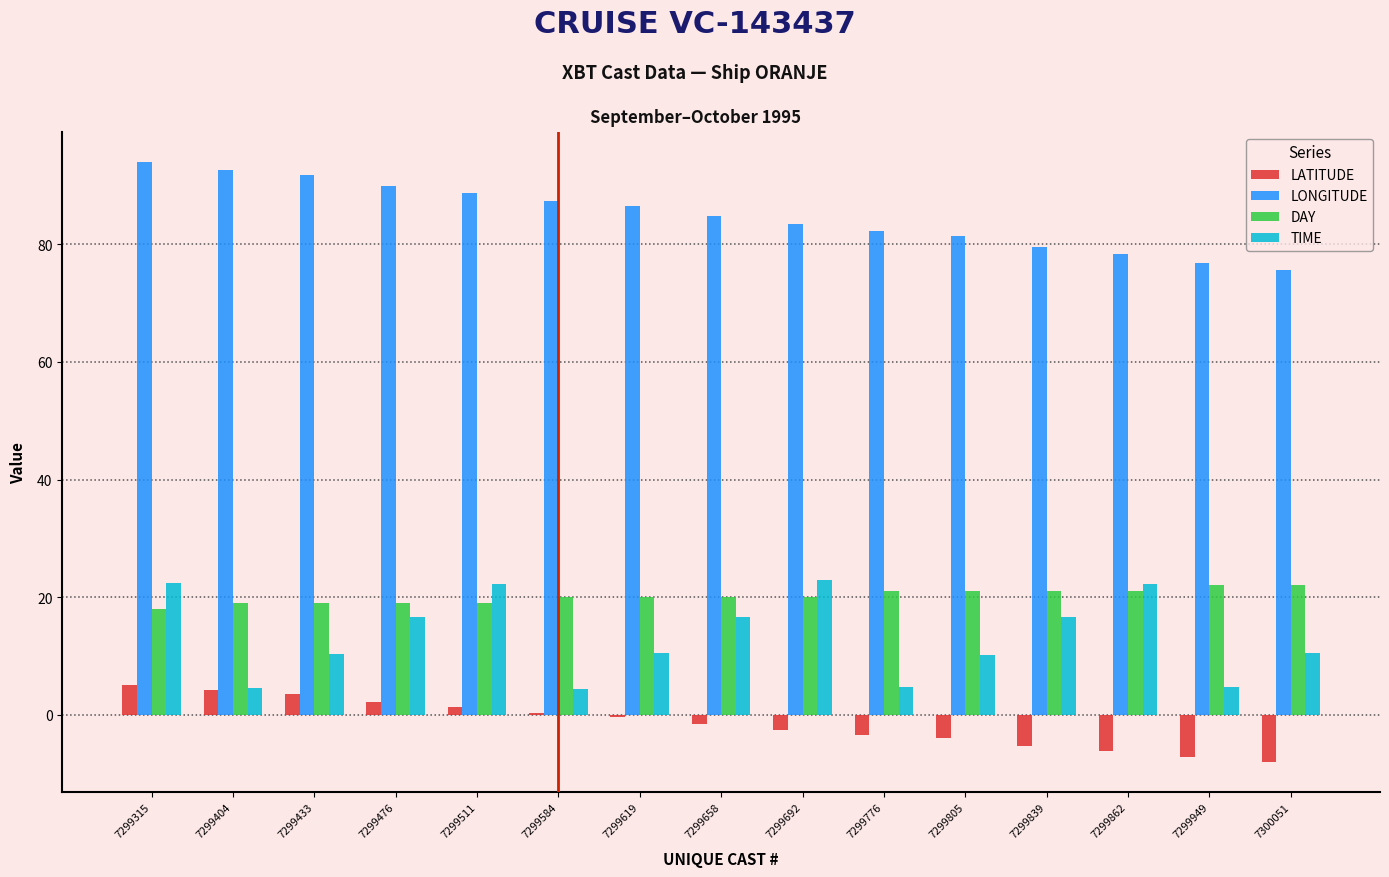

What is the sum of all TIME values?

199.9